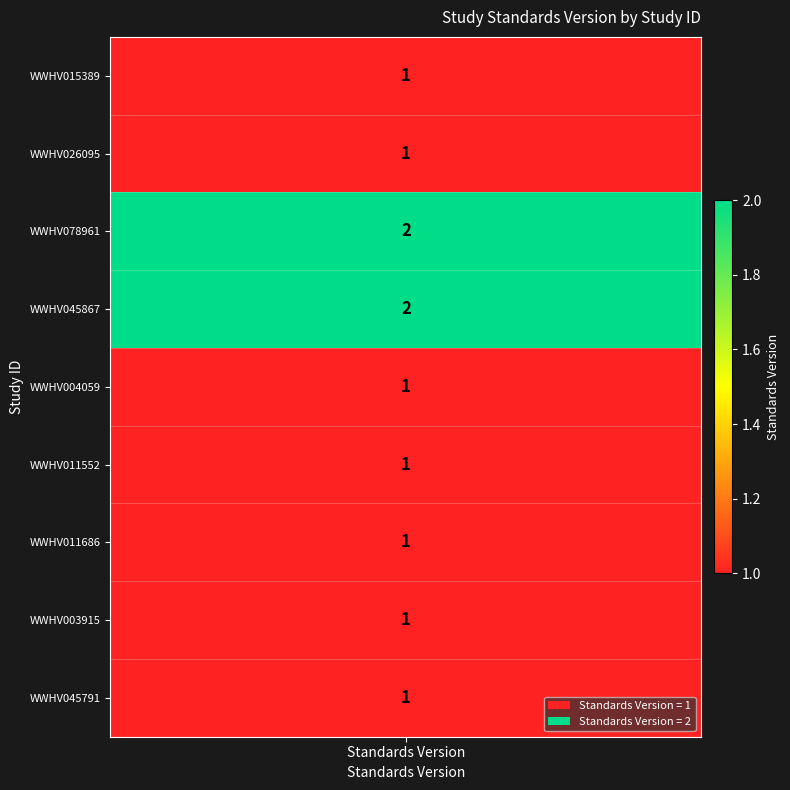

Is it true that the value at 5 is 1?

True